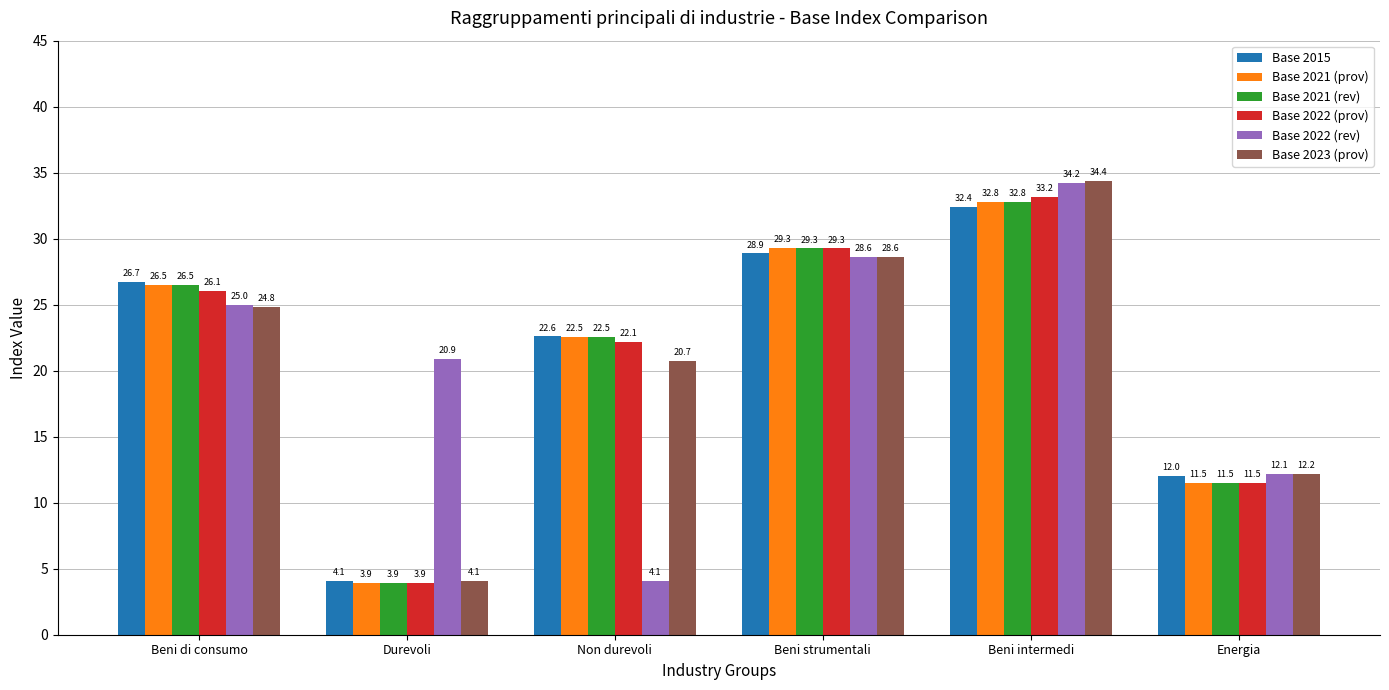

Which series has the largest total across all categories?

Base 2015